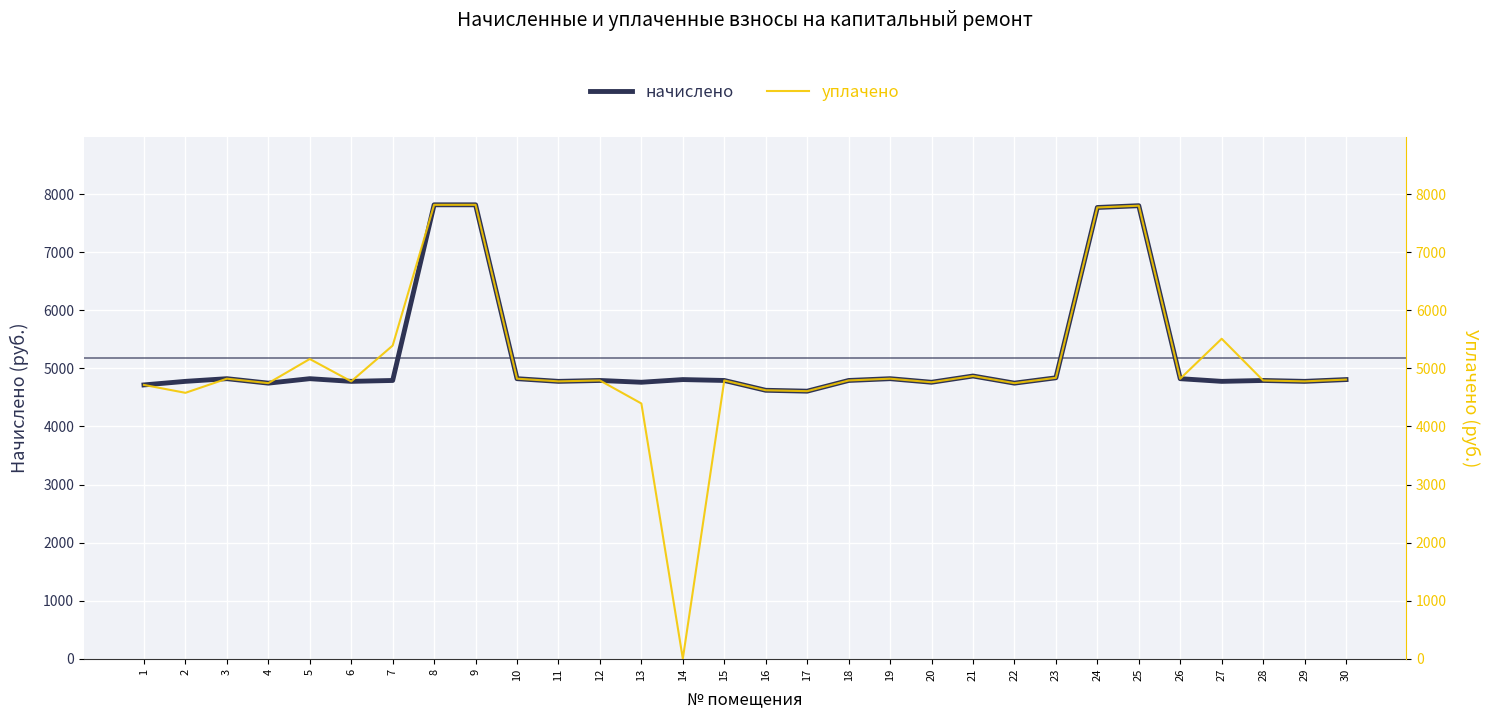

What is the maximum value shown in the chart?

7818.2